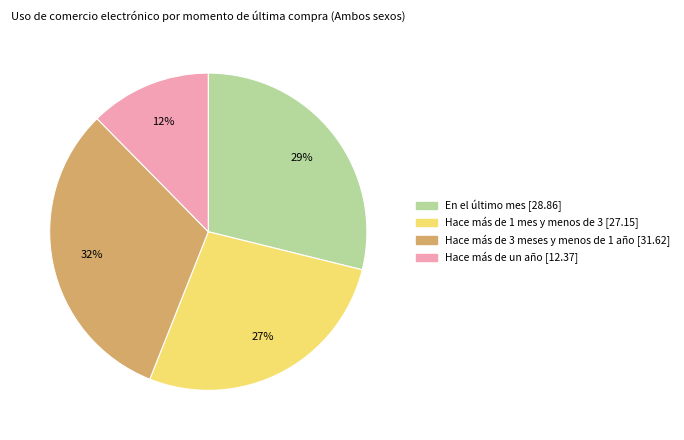

To the nearest percent, what percentage of the pie is En el último mes?

29%